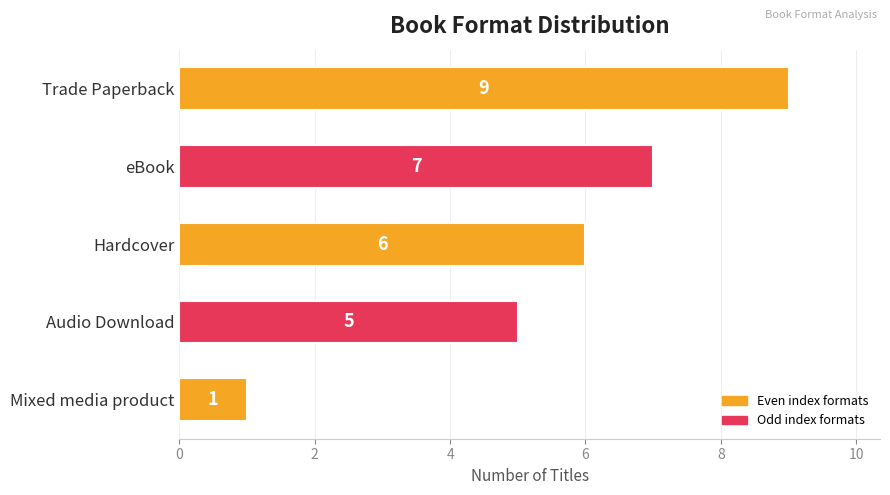

How many data points are less than 6?

2